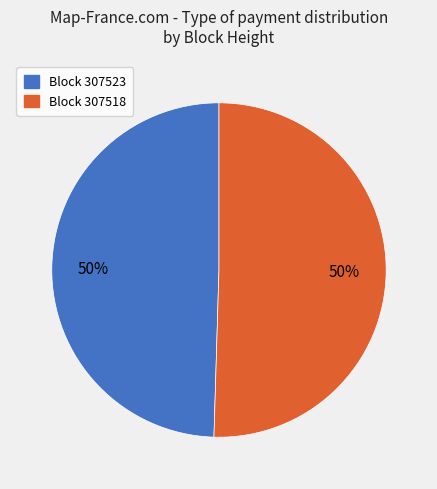

To the nearest percent, what is the average slice percentage?

50%